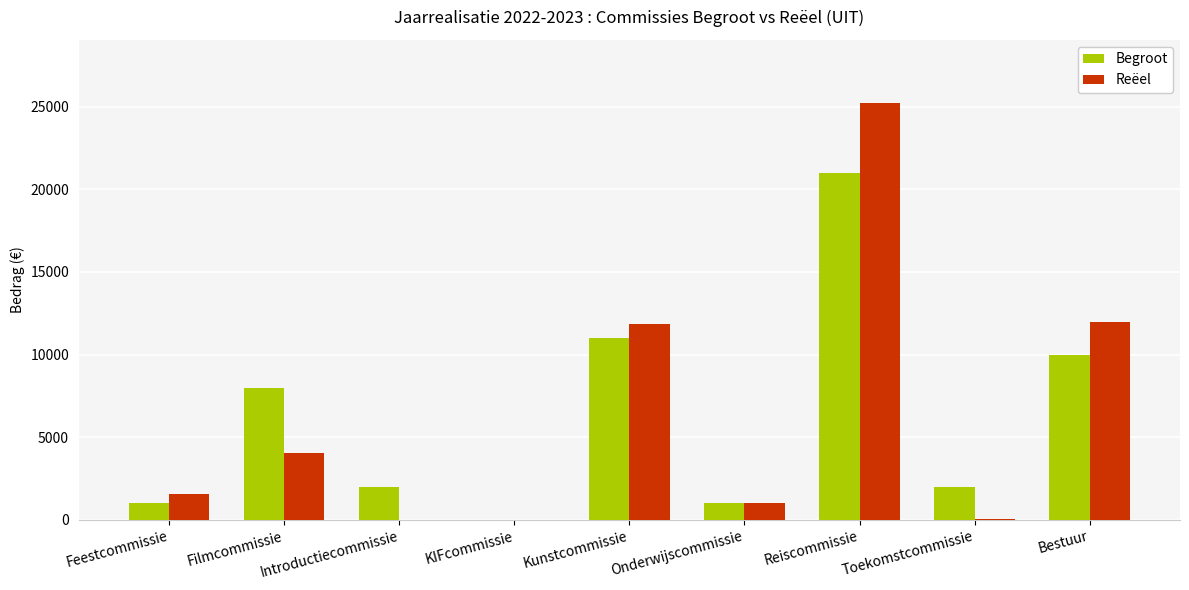

Where does the Begroot series first go above 2000?

Filmcommissie